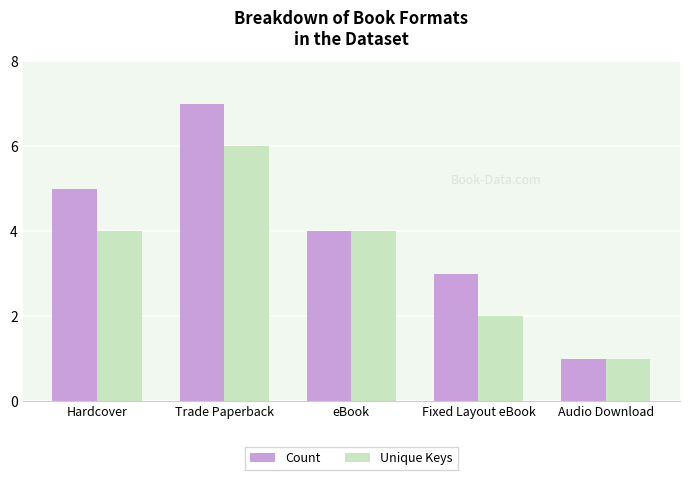

Reading left to right, what are all the values shown in this chart?

Count: Hardcover=5	Trade Paperback=7	eBook=4	Fixed Layout eBook=3	Audio Download=1
Unique Keys: Hardcover=4	Trade Paperback=6	eBook=4	Fixed Layout eBook=2	Audio Download=1